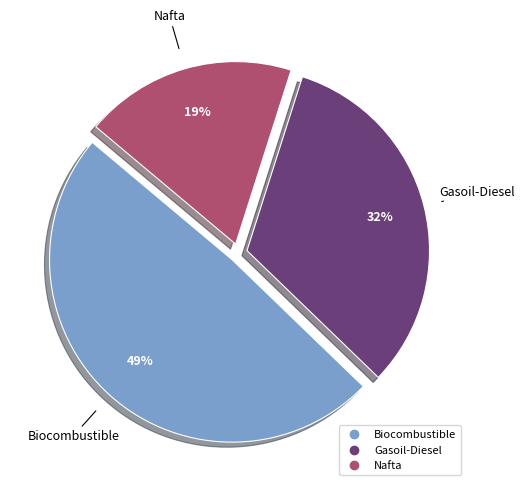

Is it true that Nafta is 34% of the pie?

False